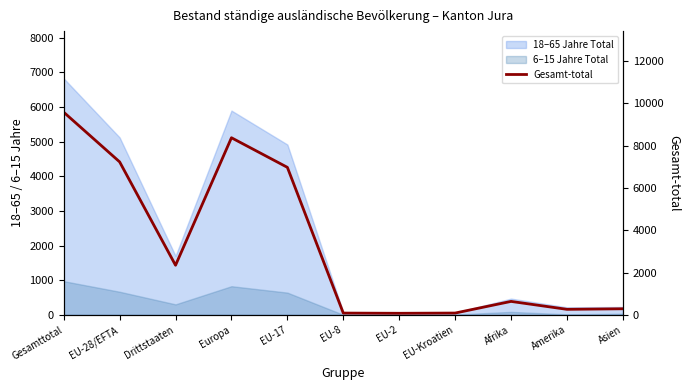

Count the number of values greater than 639.

5